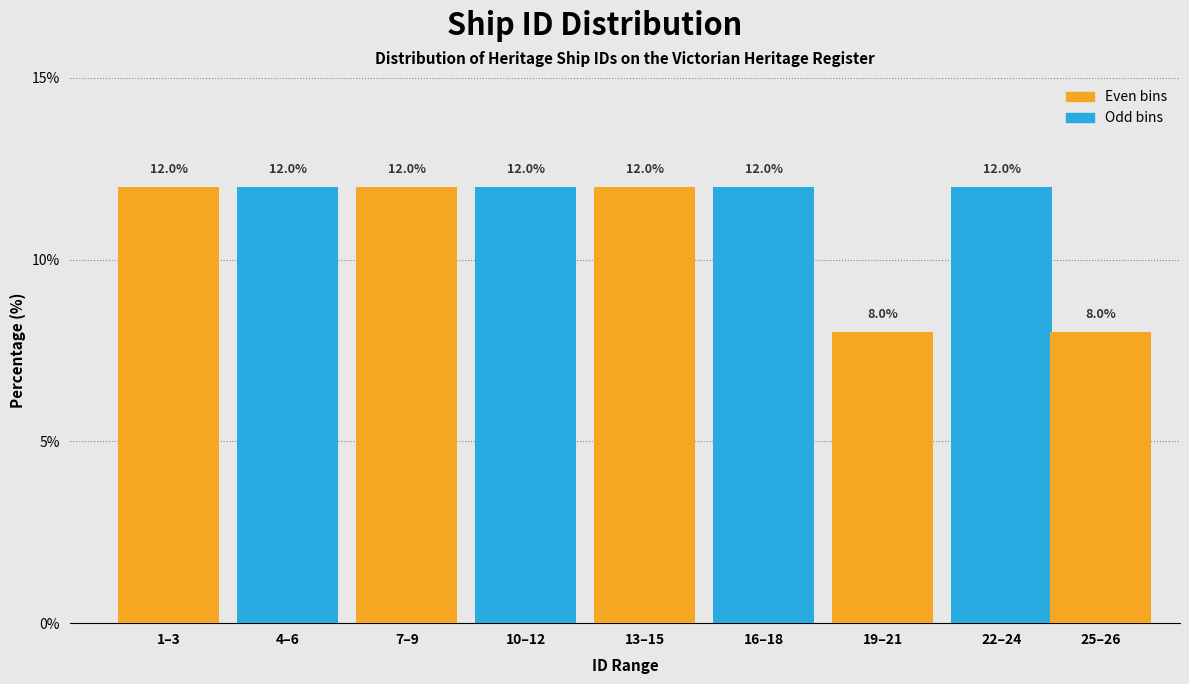

Reading left to right, list all the values displayed in this chart.

12	12	12	12	12	12	8	12	8